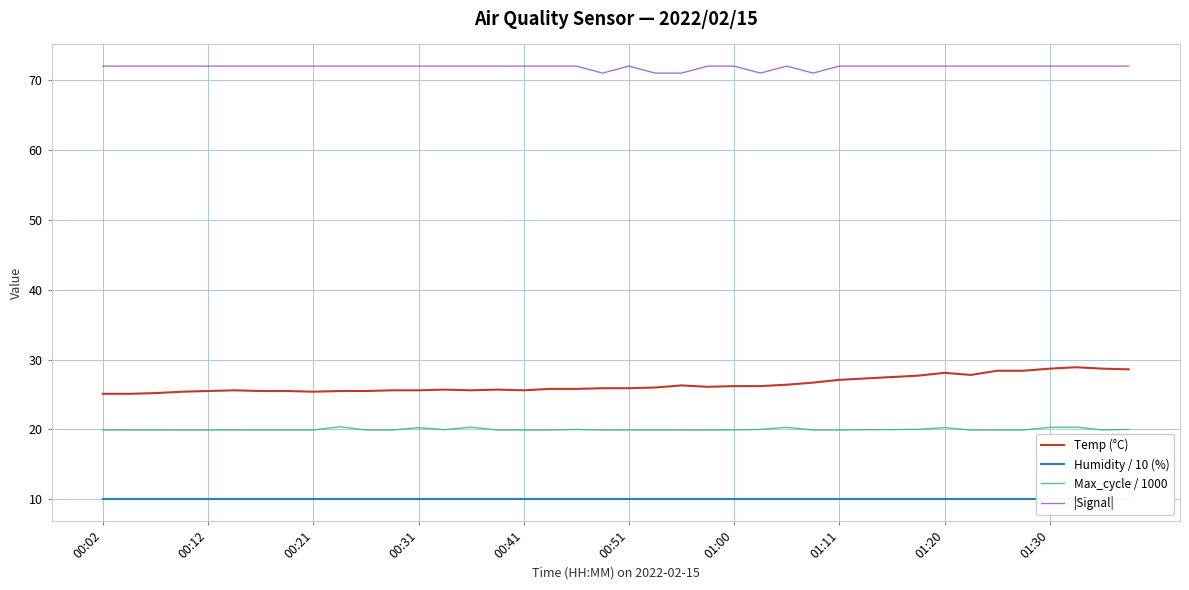

How many series are shown in this chart?

4